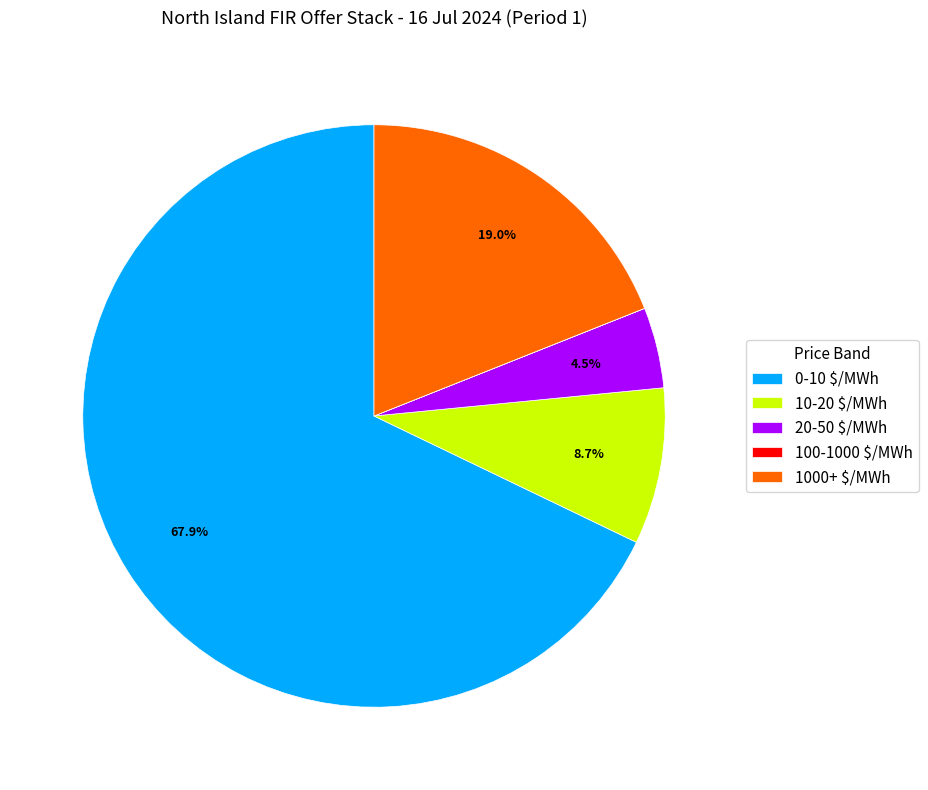

Is there any slice that represents more than half of the pie?

Yes